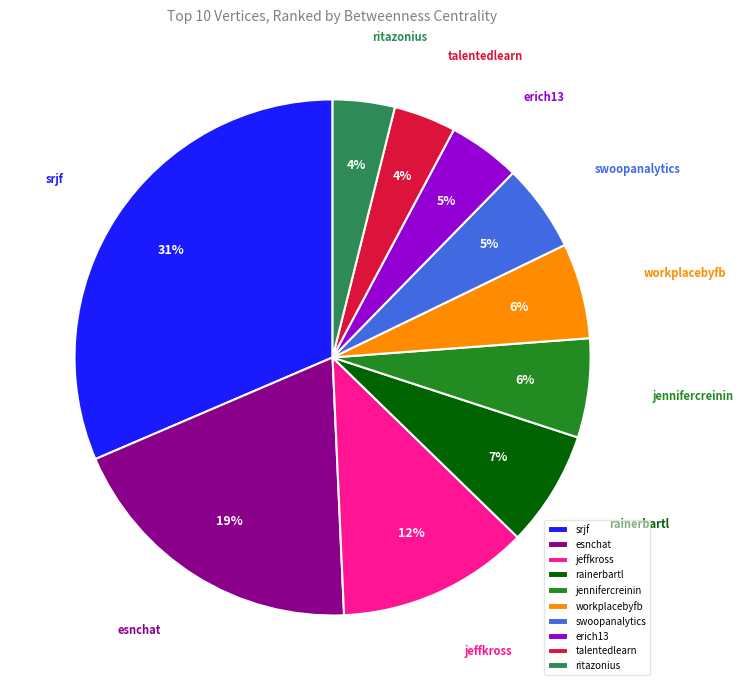

Is it true that esnchat is 29% of the pie?

False